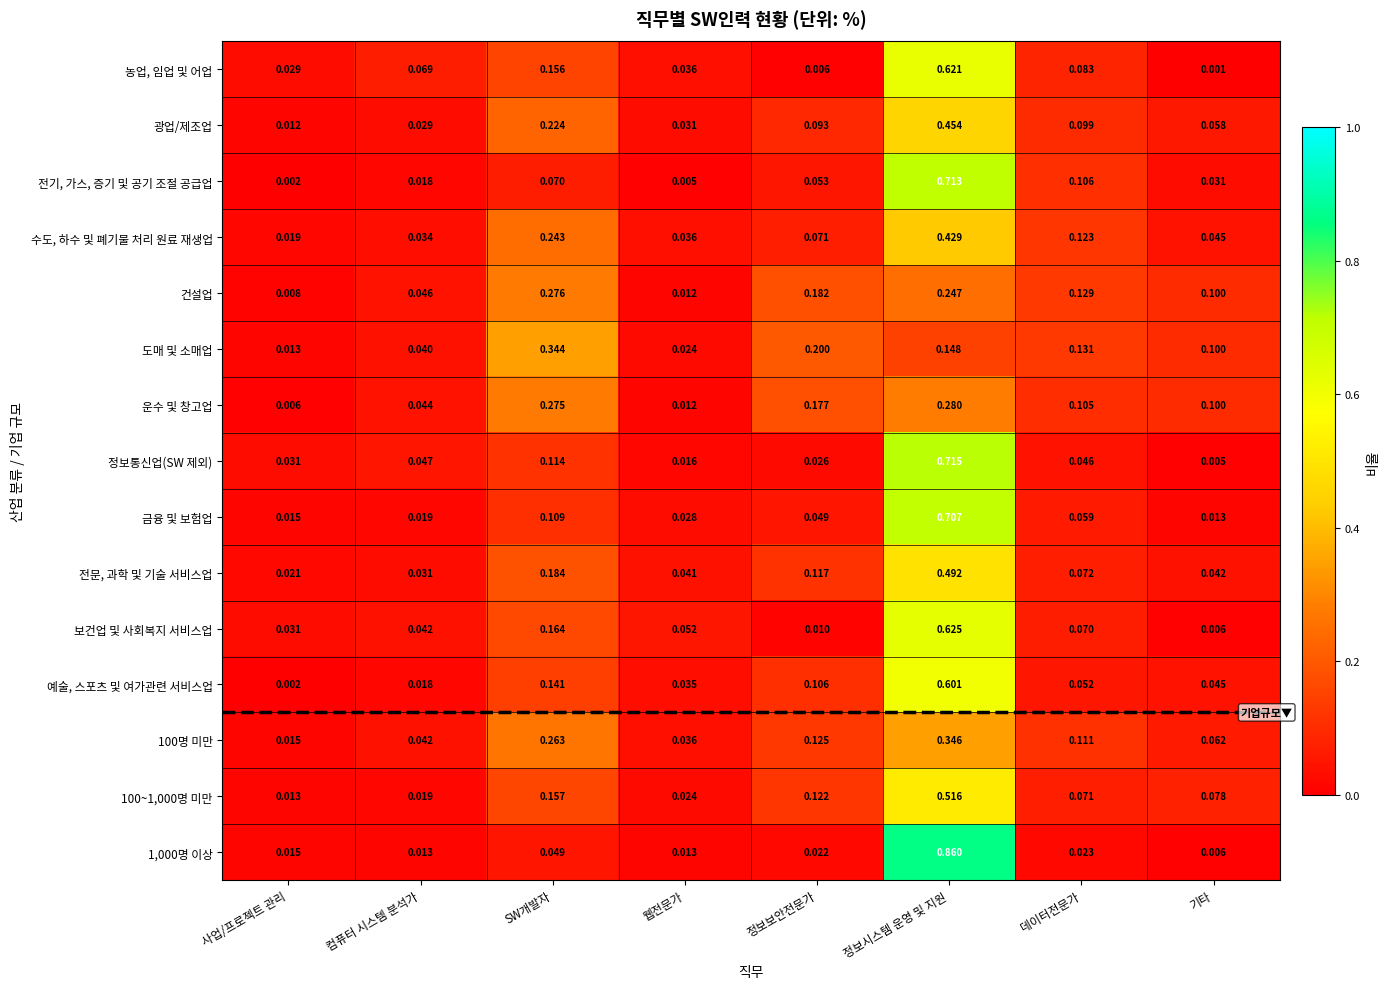

Rank the series at 데이터전문가 from highest to lowest value.

도매 및 소매업, 건설업, 수도, 하수 및 폐기물 처리 원료 재생업, 100명 미만, 전기, 가스, 증기 및 공기 조절 공급업, 운수 및 창고업, 광업/제조업, 농업, 임업 및 어업, 전문, 과학 및 기술 서비스업, 100~1,000명 미만, 보건업 및 사회복지 서비스업, 금융 및 보험업, 예술, 스포츠 및 여가관련 서비스업, 정보통신업(SW 제외), 1,000명 이상